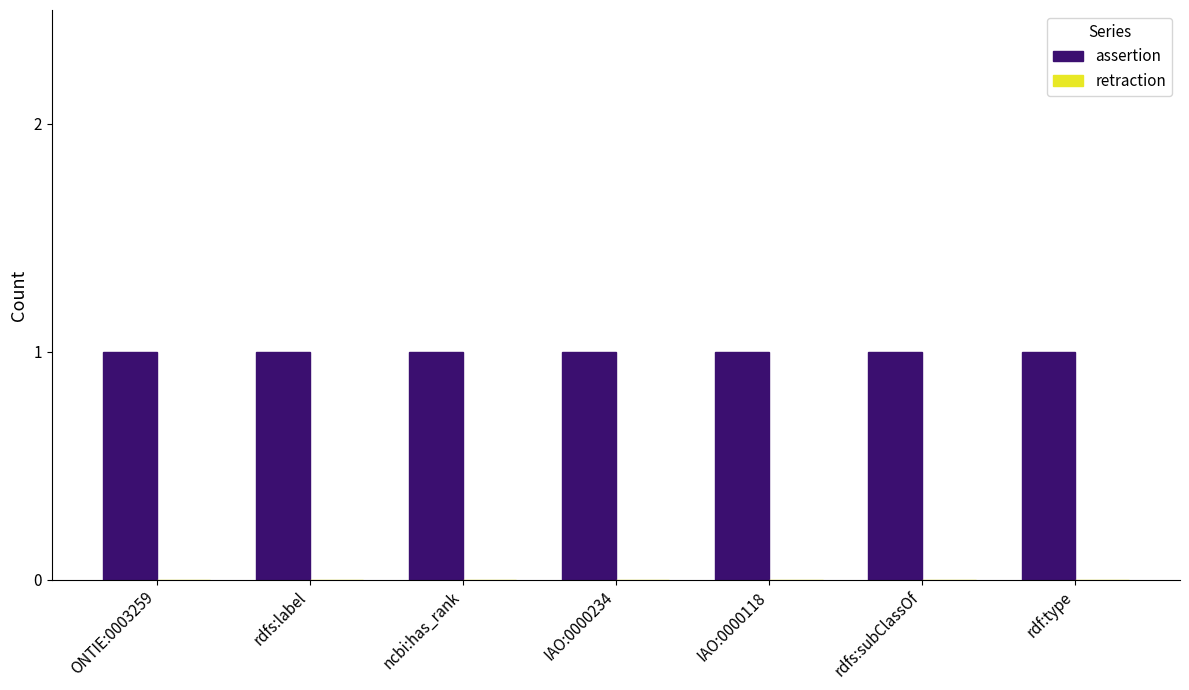

Reading left to right, what are all the values shown in this chart?

assertion: ONTIE:0003259=1	rdfs:label=1	ncbi:has_rank=1	IAO:0000234=1	IAO:0000118=1	rdfs:subClassOf=1	rdf:type=1
retraction: ONTIE:0003259=0	rdfs:label=0	ncbi:has_rank=0	IAO:0000234=0	IAO:0000118=0	rdfs:subClassOf=0	rdf:type=0